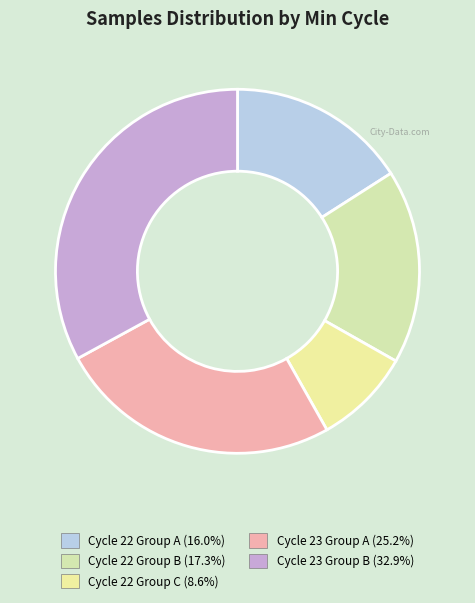

Is there a majority slice in this chart?

No